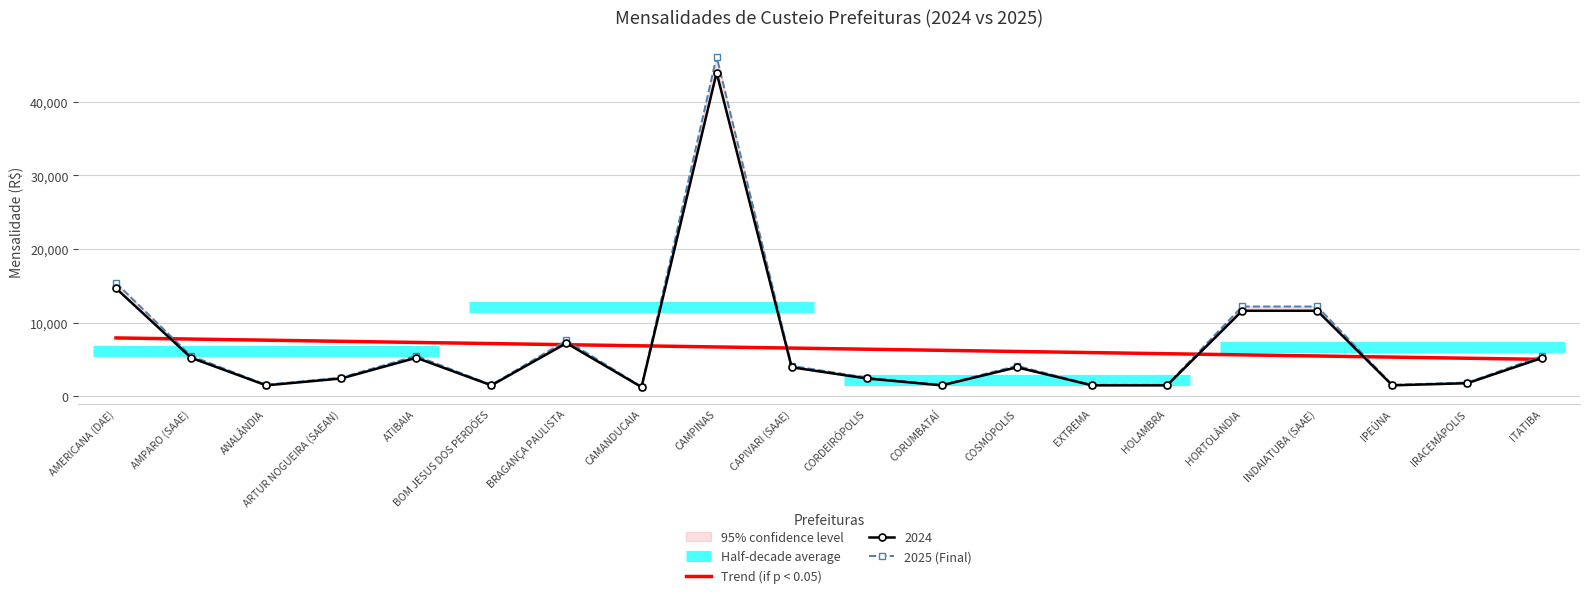

The value of Trend (if p < 0.05) at CORDEIRÓPOLIS is 3967.9. True or false?

False